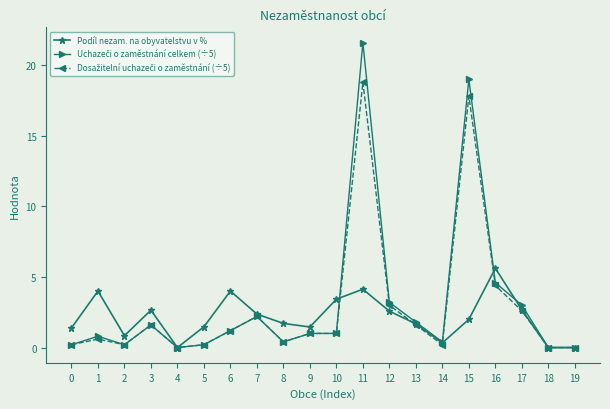

Is it true that Podíl nezam. na obyvatelstvu v % equals 0.9 at 7?

False